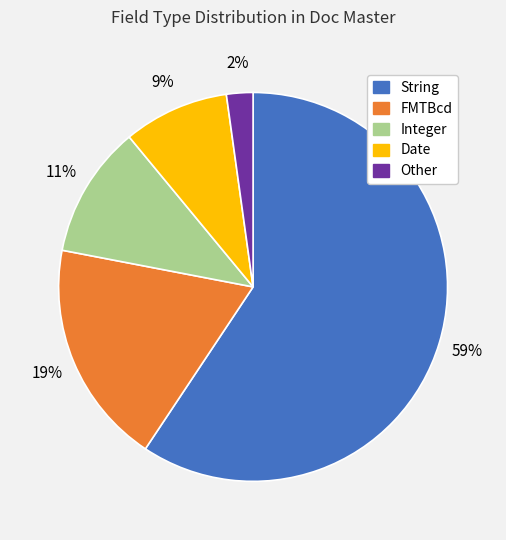

To the nearest percent, what portion does Integer represent?

11%